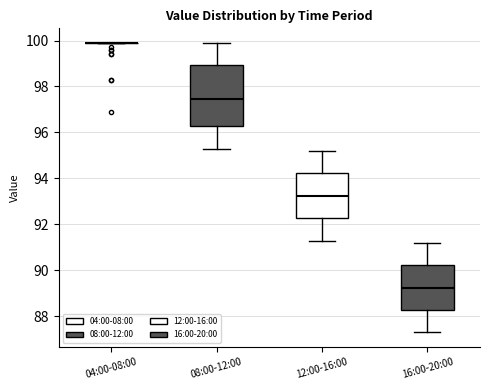

Reading left to right, read every box against the y-axis: the position of its median line, the range the box covers, and the ends of its whiskers. The values are not printed on the chart, so give them approximately, as read against the axis.

04:00-08:00: box collapsed to a line at 100.0, whiskers 100.0 to 100.0
08:00-12:00: median 97.4, box 96.2 to 99.0, whiskers 95.4 to 100.0
12:00-16:00: median 93.2, box 92.2 to 94.2, whiskers 91.4 to 95.2
16:00-20:00: median 89.2, box 88.2 to 90.2, whiskers 87.4 to 91.2